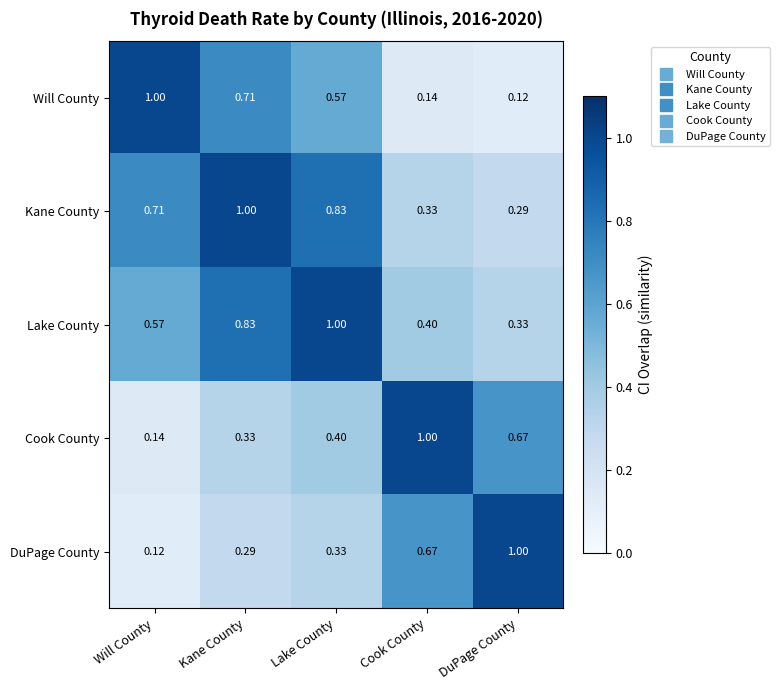

Rank the categories by Will County value from lowest to highest.

DuPage County, Cook County, Lake County, Kane County, Will County